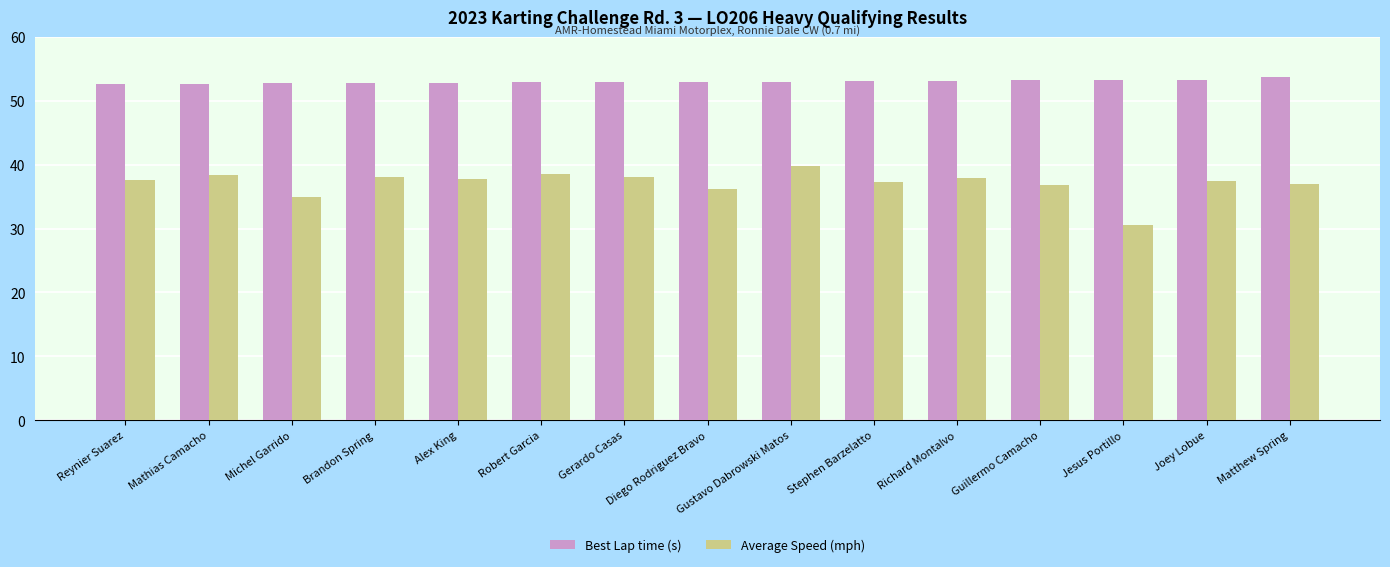

List the series in order of their overall mean, lowest first.

Average Speed (mph), Best Lap time (s)